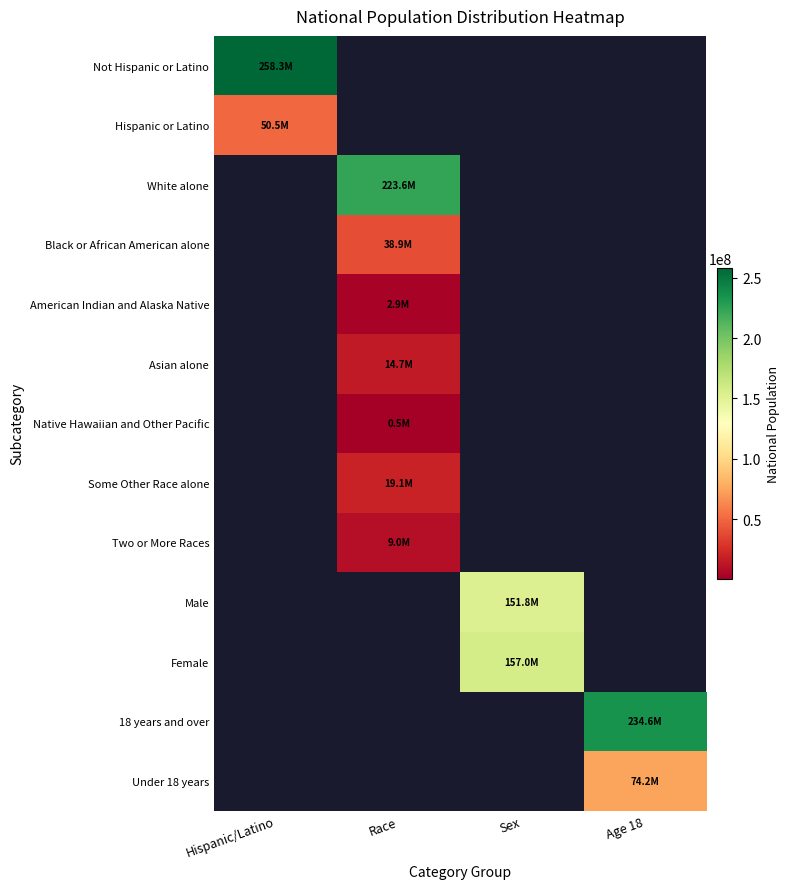

At which label is Not Hispanic or Latino closest to 258267944?

Hispanic/Latino